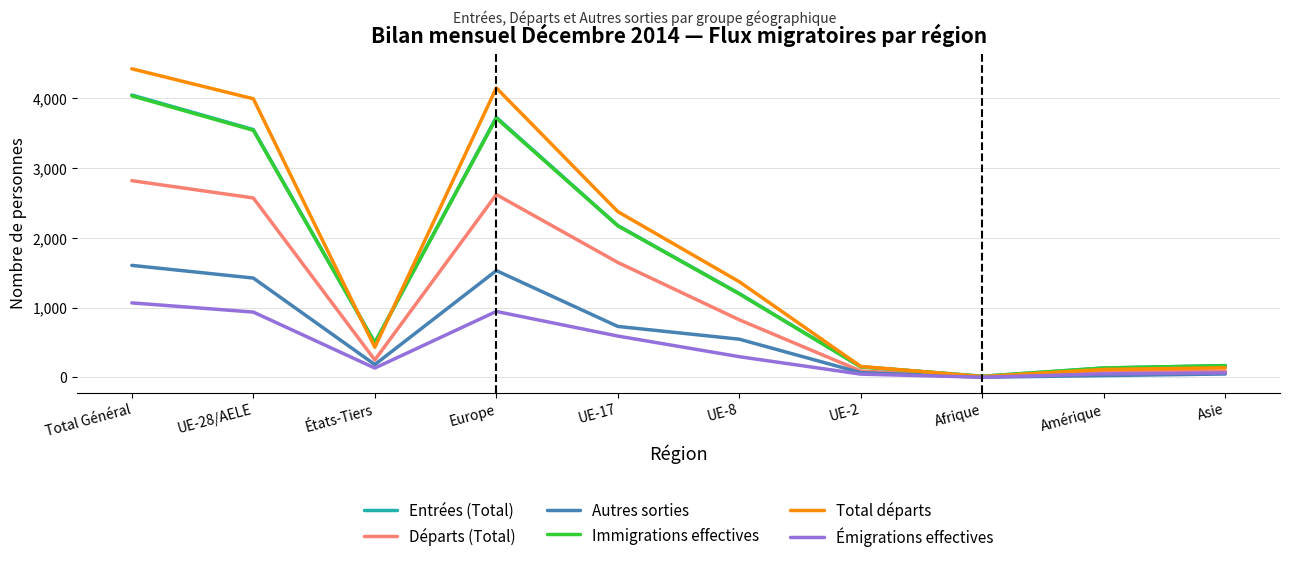

At which label is Départs (Total) closest to 1414?

UE-17